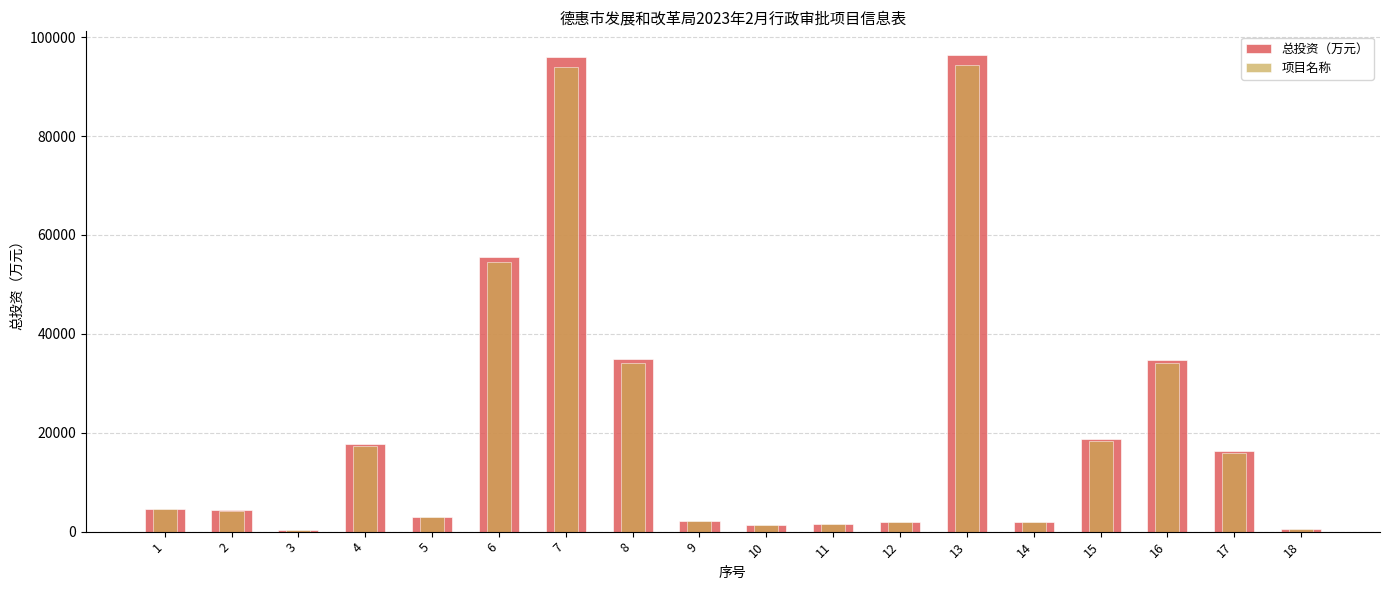

What is the difference between the 项目名称 values at 6 and 15?

36069.6